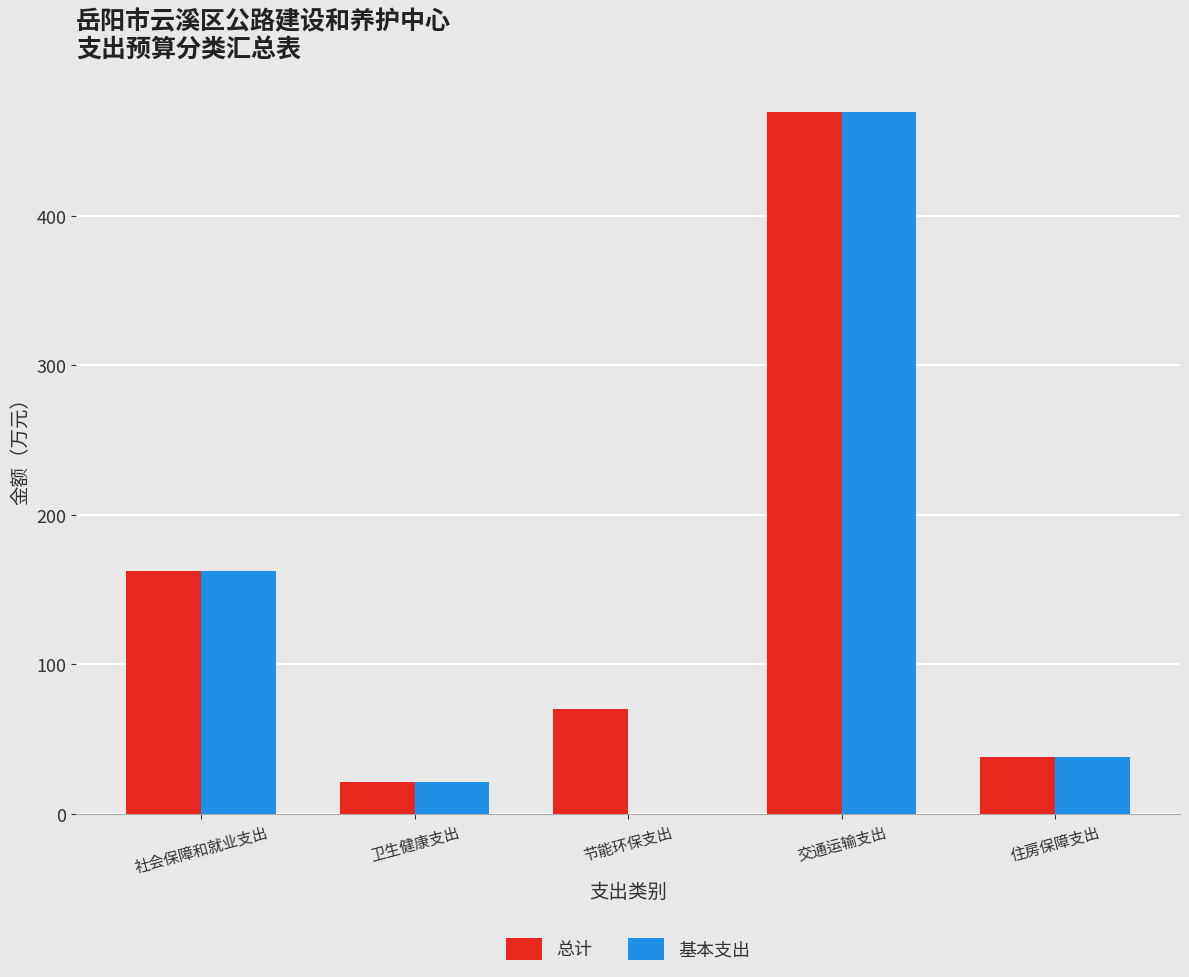

What is the sum of the 基本支出 values at 节能环保支出 and 卫生健康支出?

21.1